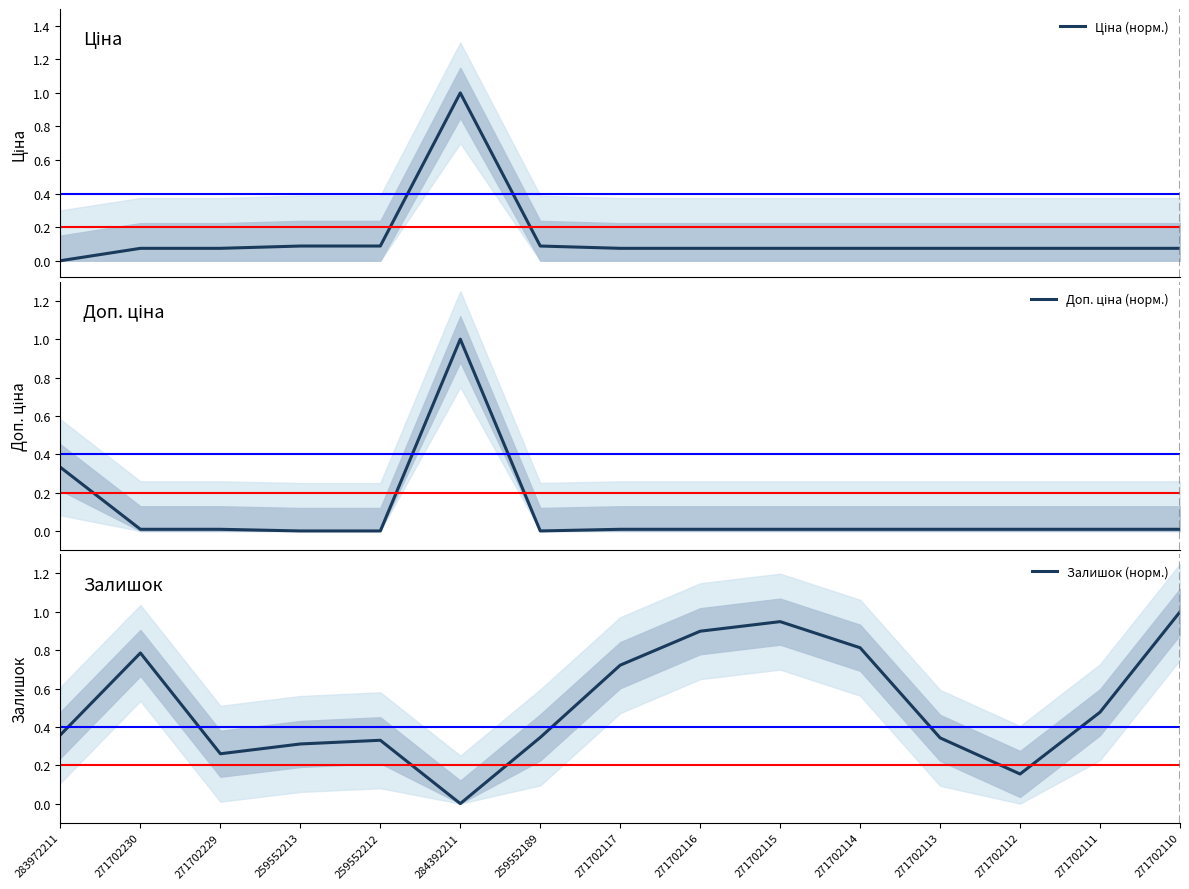

Which series changed the most between 259552212 and 284392211?

Доп. ціна (норм.)